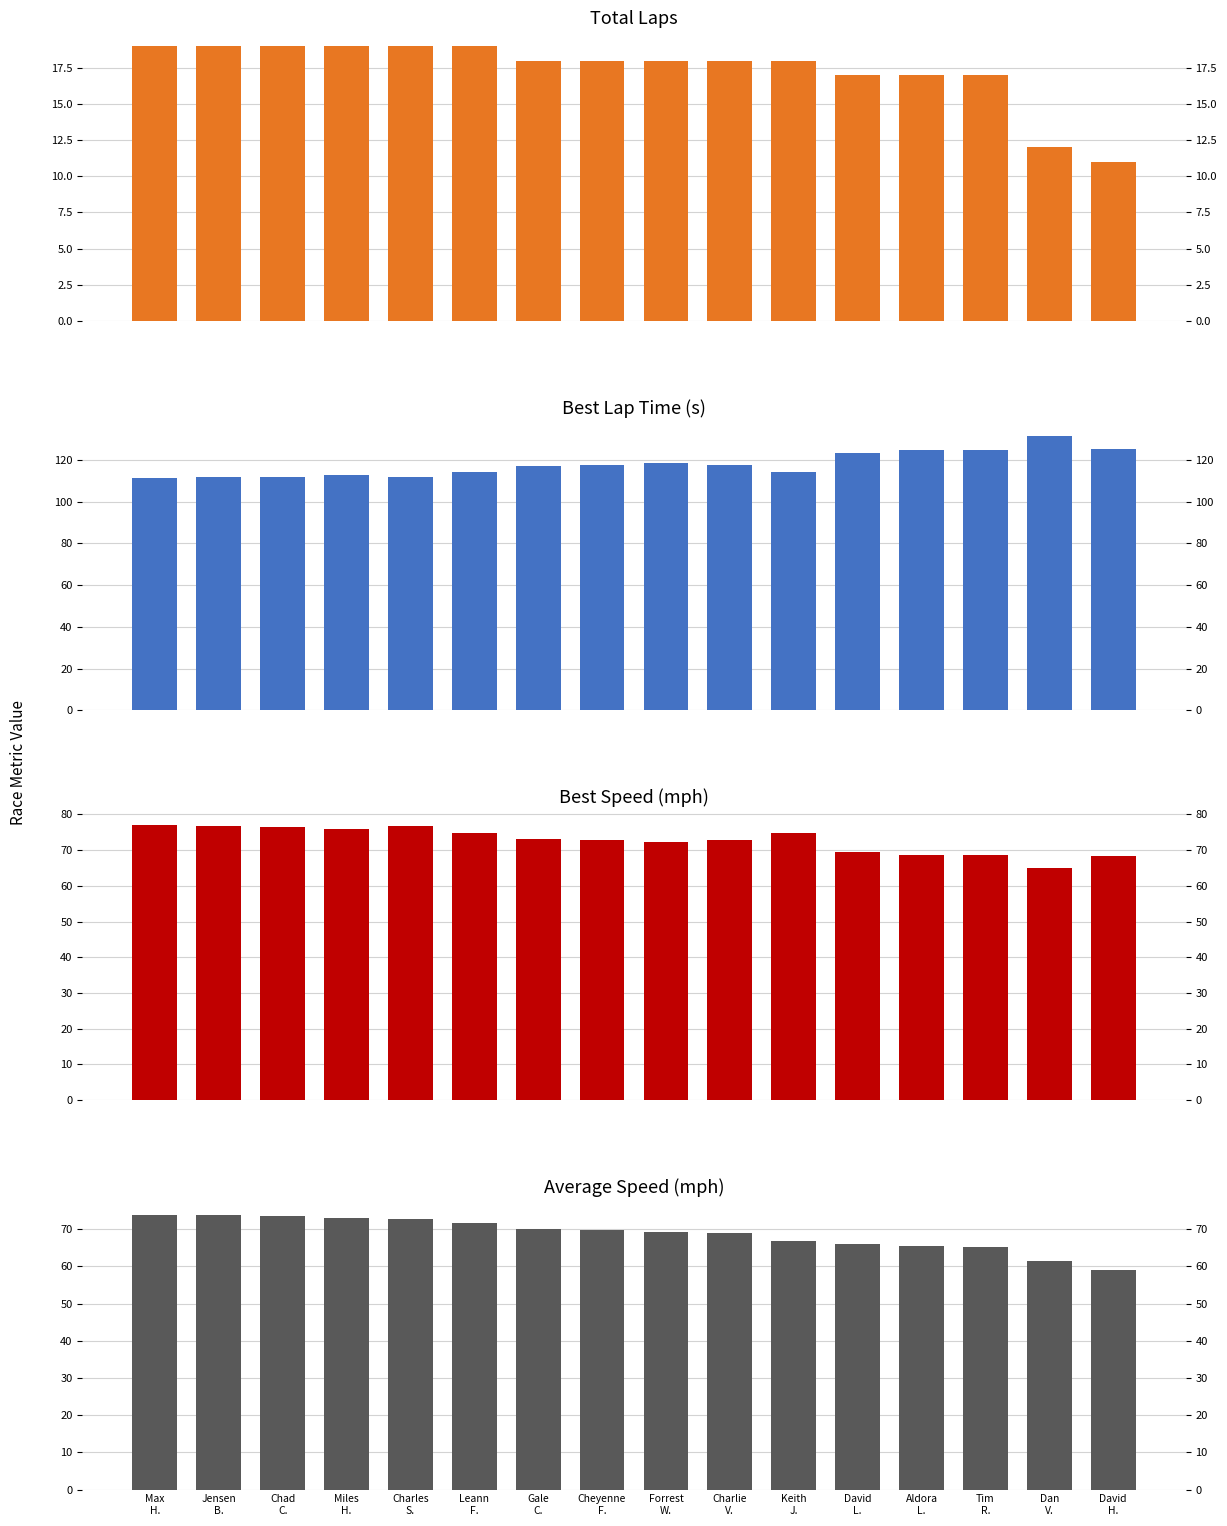

Which series changed the most between Miles
H. and Aldora
L.?

Best Lap time